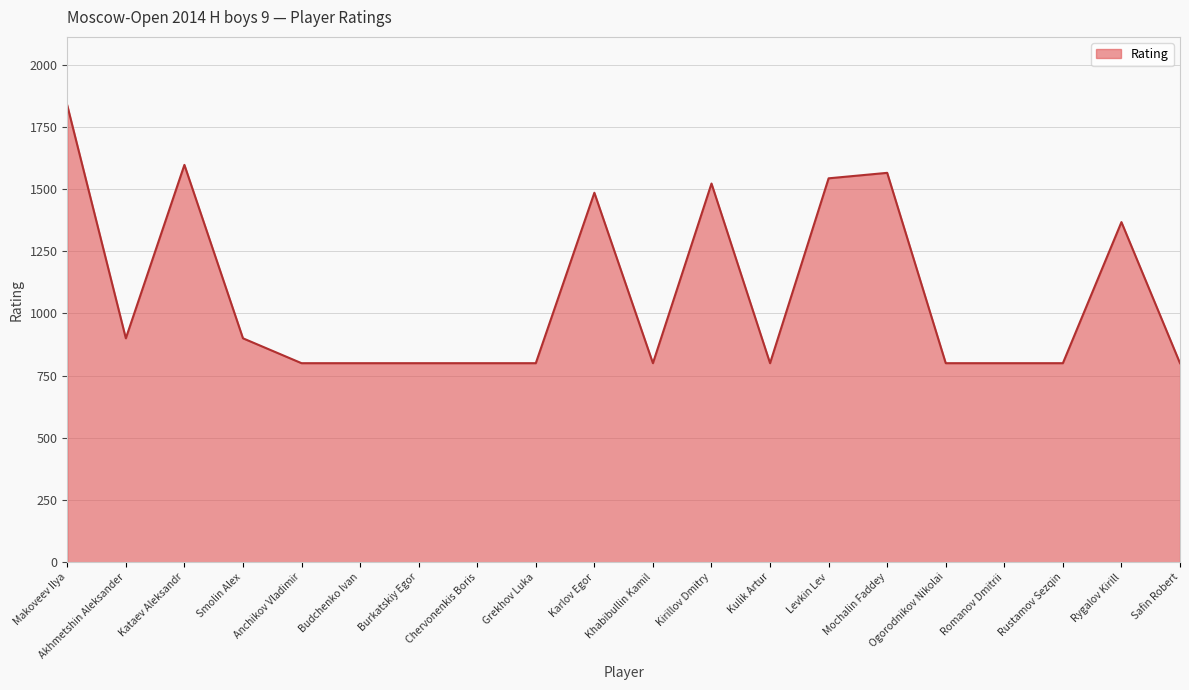

What is the maximum value shown in the chart?

1836